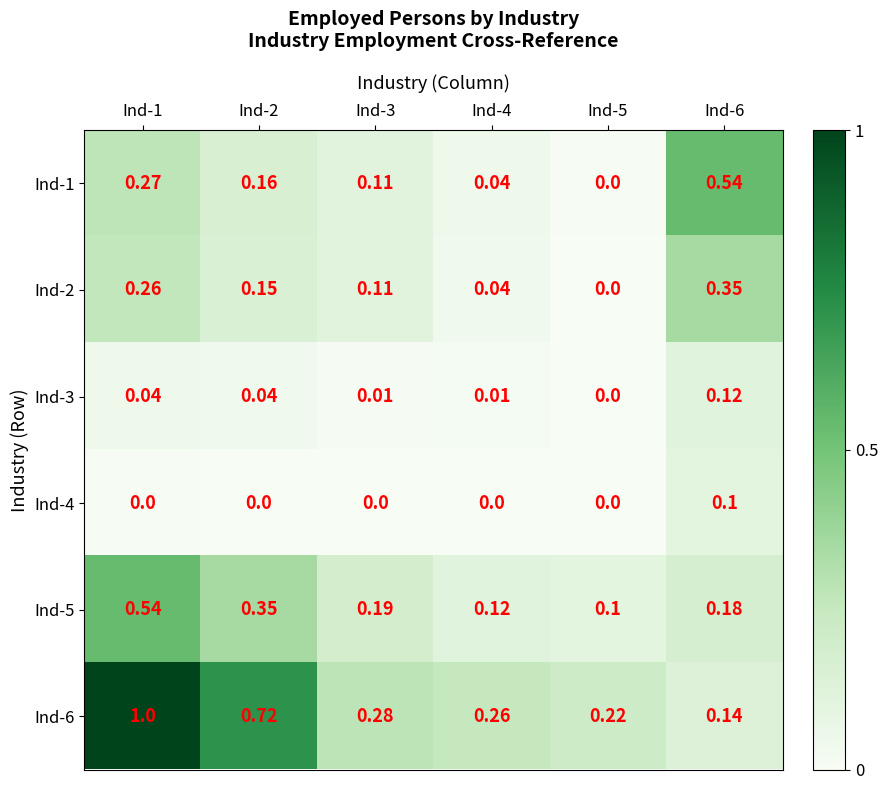

Is the value of Ind-3 at Ind-6 greater than the value of Ind-6 at Ind-4?

No